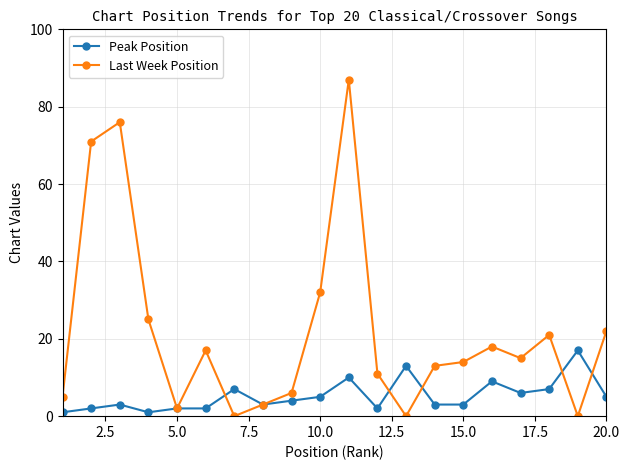

List the series in order of their peak value, highest first.

Last Week Position, Peak Position